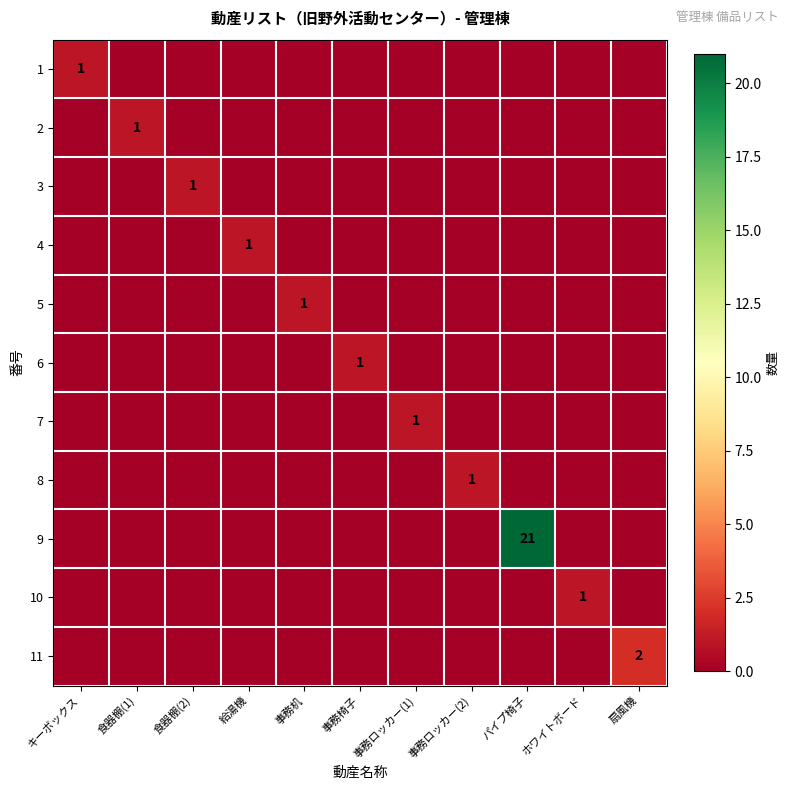

At how many categories does at least one series exceed 11?

1